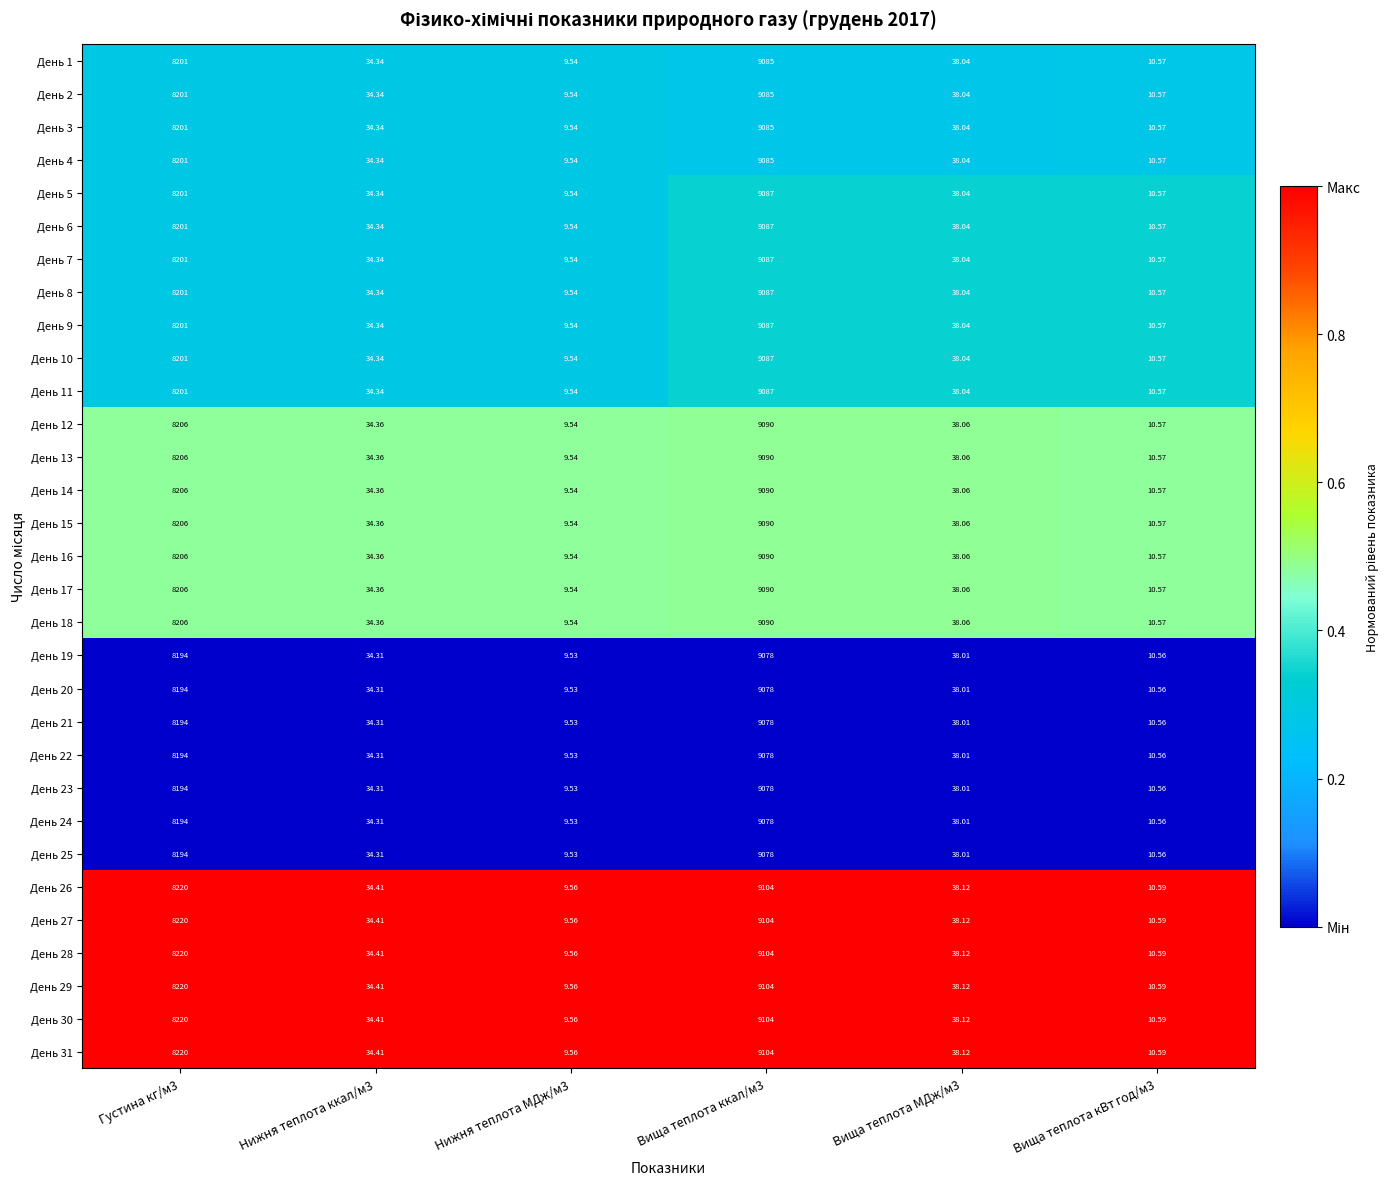

Is the value of День 2 at Нижня теплота ккал/м3 greater than the value of День 17 at Нижня теплота МДж/м3?

Yes